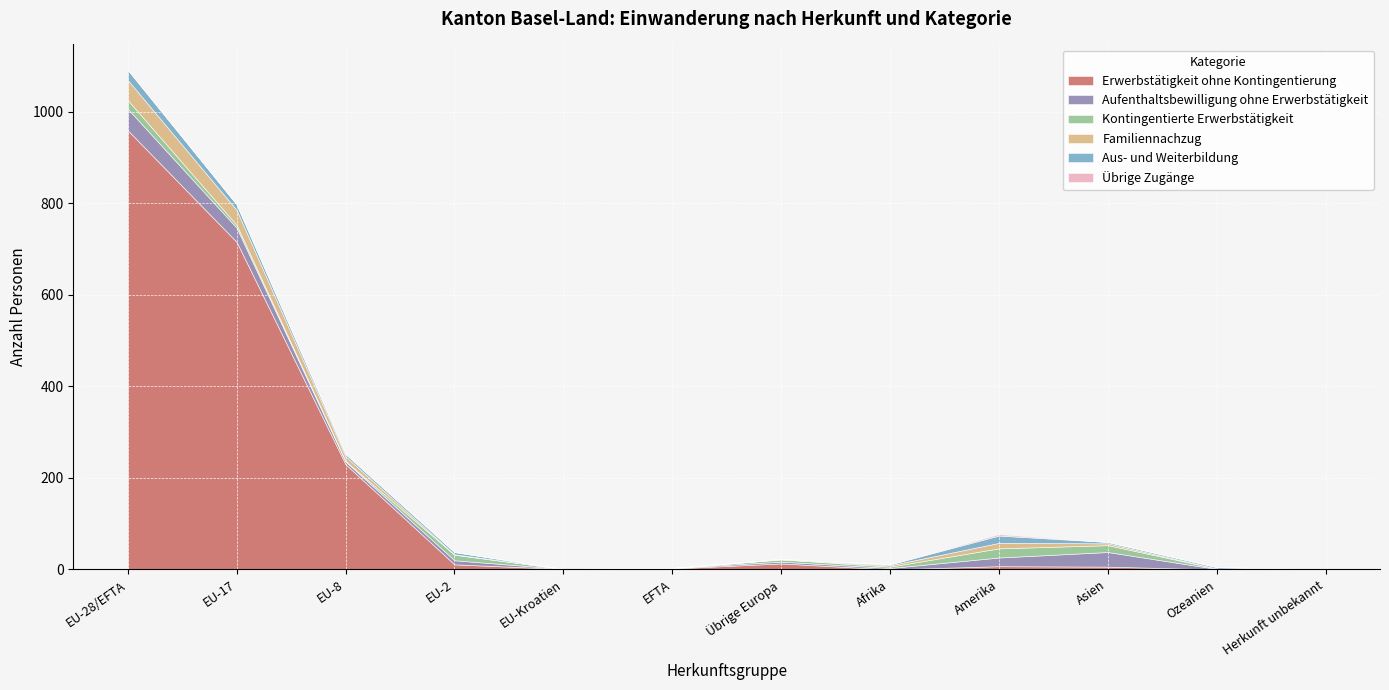

Is it true that Familiennachzug equals 4 at Afrika?

False